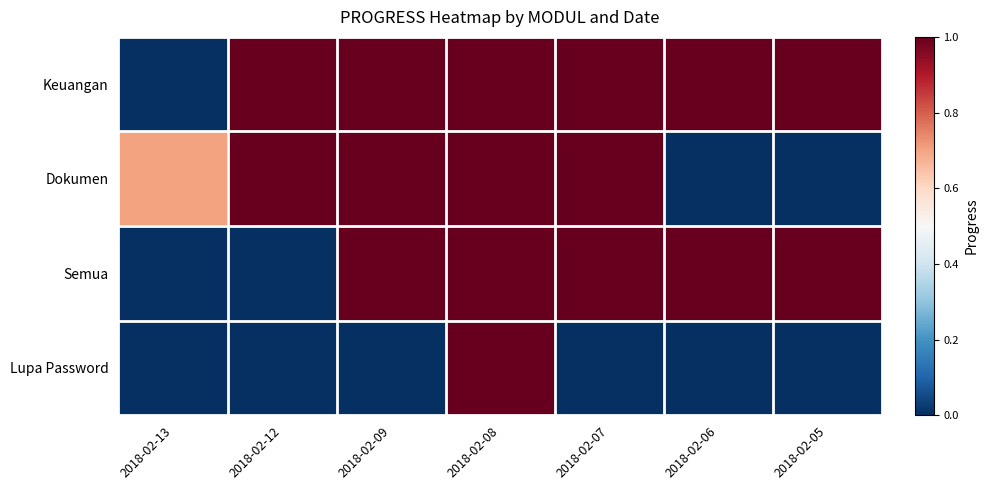

What is the spread (max minus min) of values at 2018-02-07?

1.0